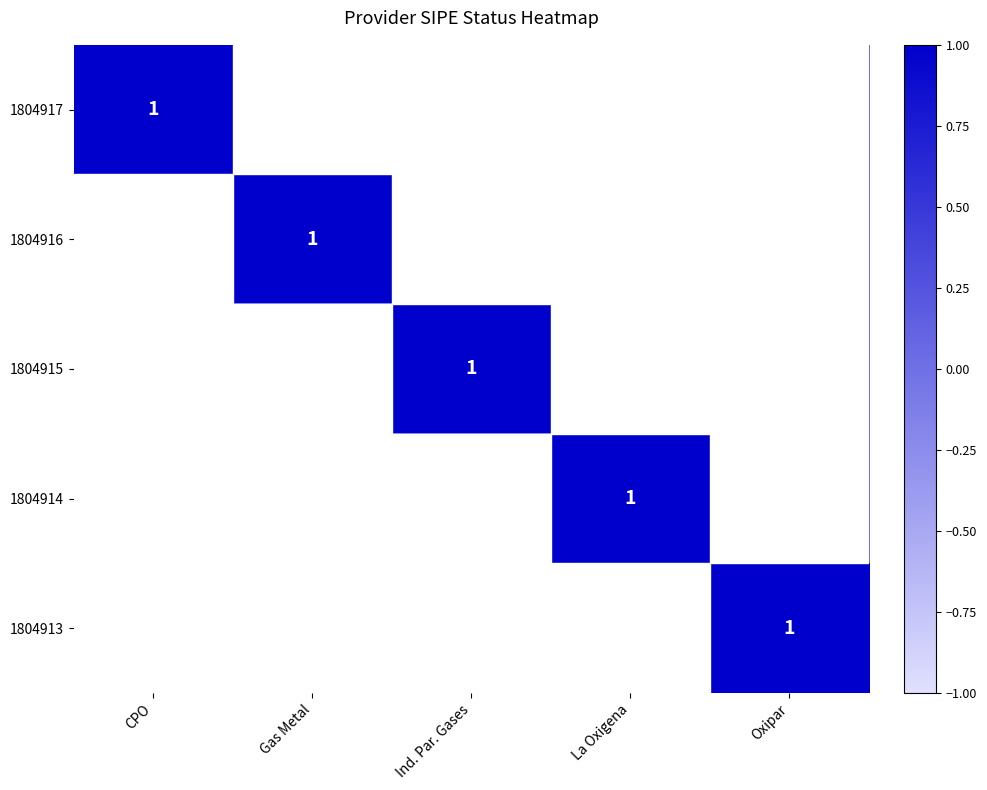

The value of 1804915 at Ind. Par. Gases is 0. True or false?

False